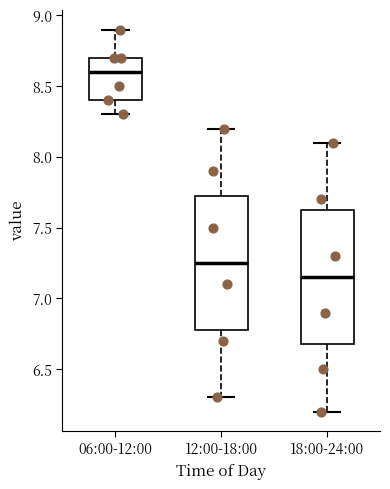

Where does the lower whisker of the box for 06:00-12:00 end on the y-axis? The values are not printed on the chart, so give them approximately, as read against the axis.

8.30